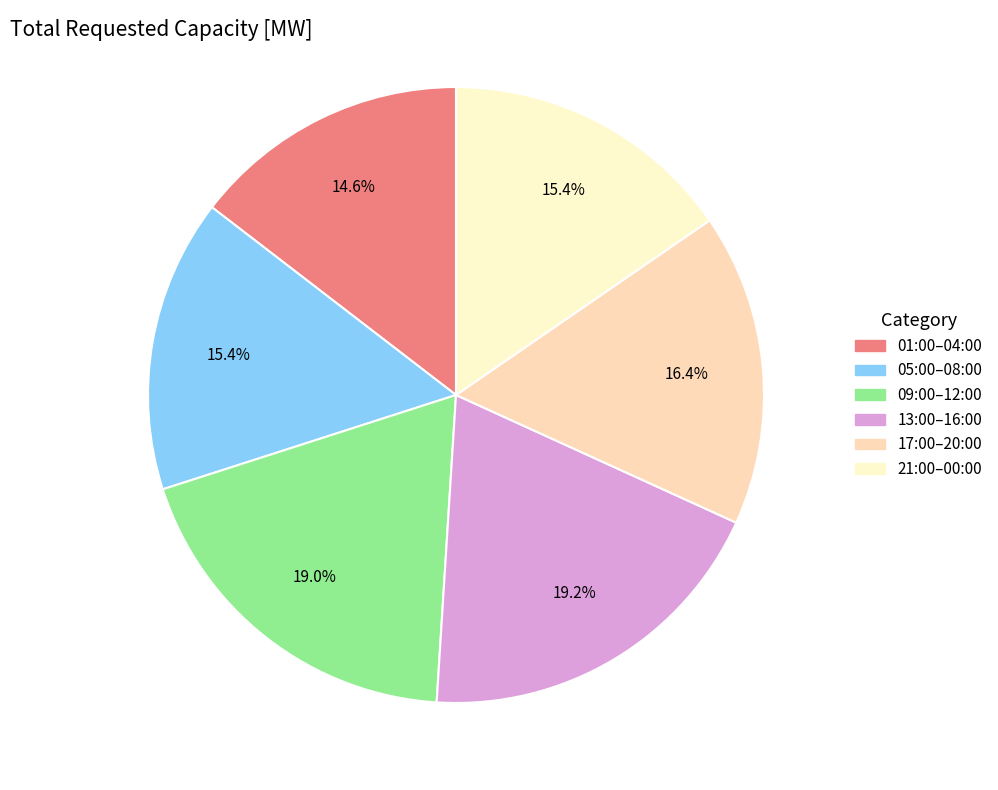

To the nearest percent, what is the average slice percentage?

17%